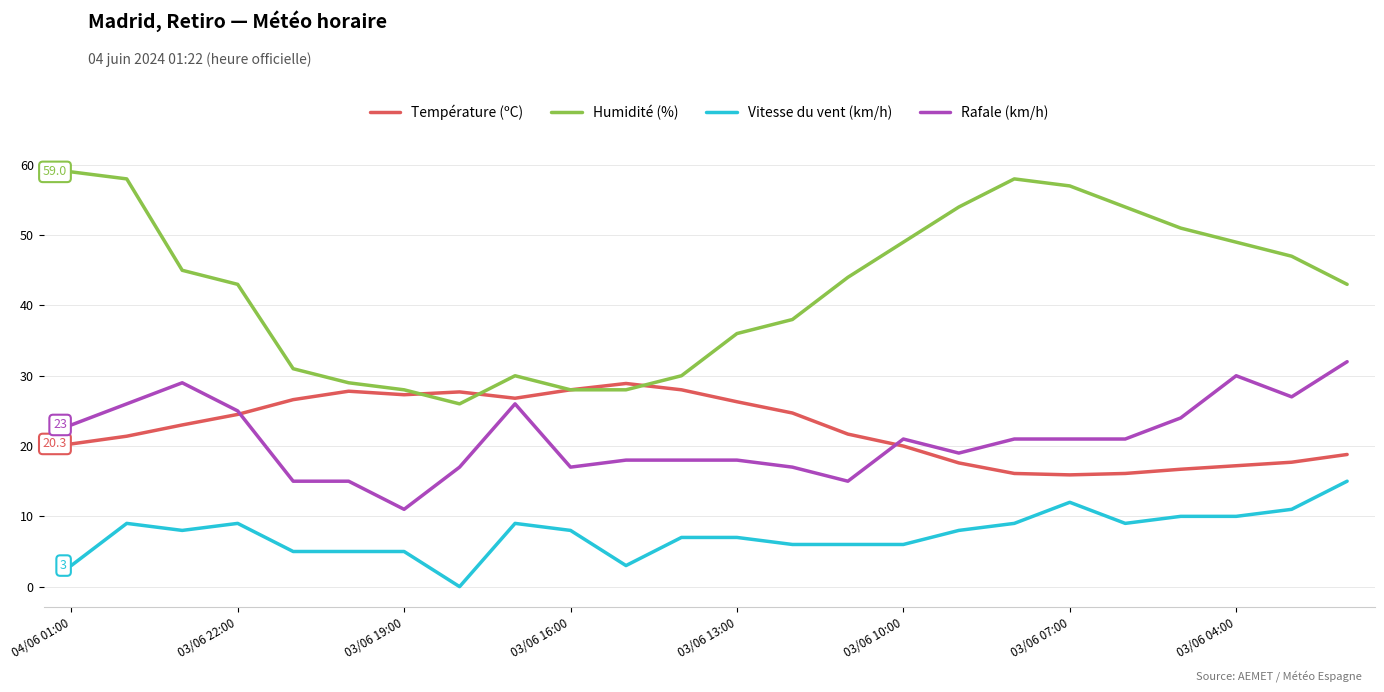

Which series has the largest total across all categories?

Humidité (%)